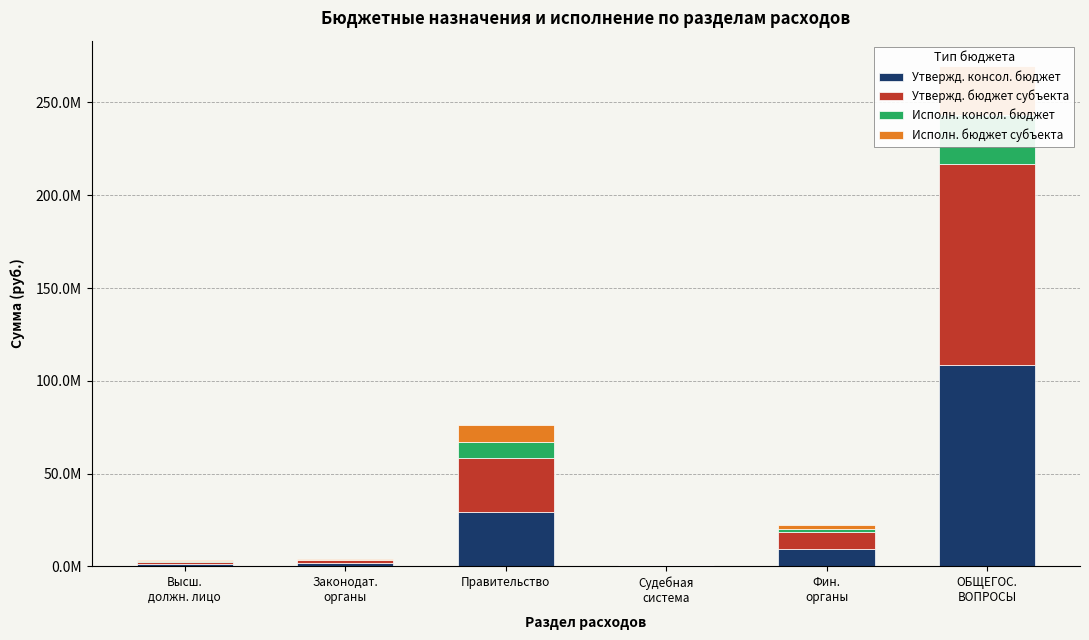

What is the difference between the Исполн. консол. бюджет values at Судебная
система and Высш.
должн. лицо?

409508.1